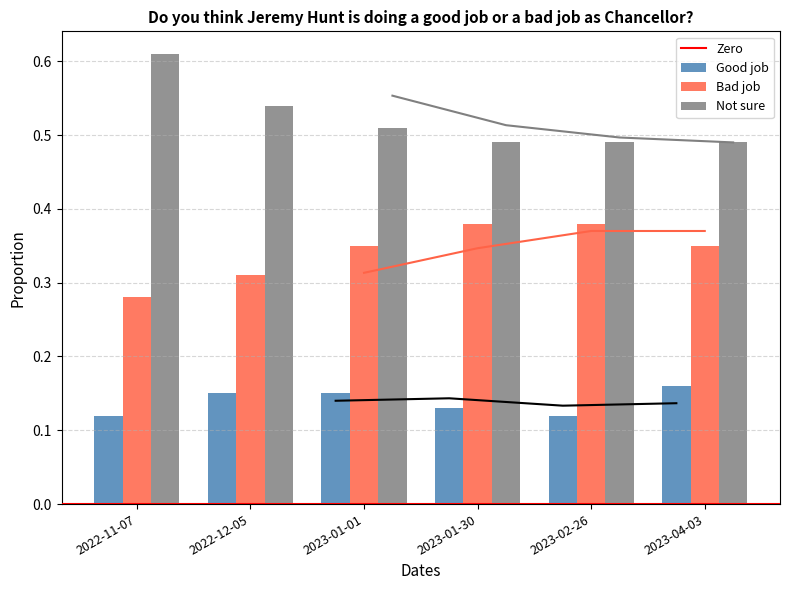

Between 2022-11-07 and 2022-12-05, which is larger?

2022-12-05